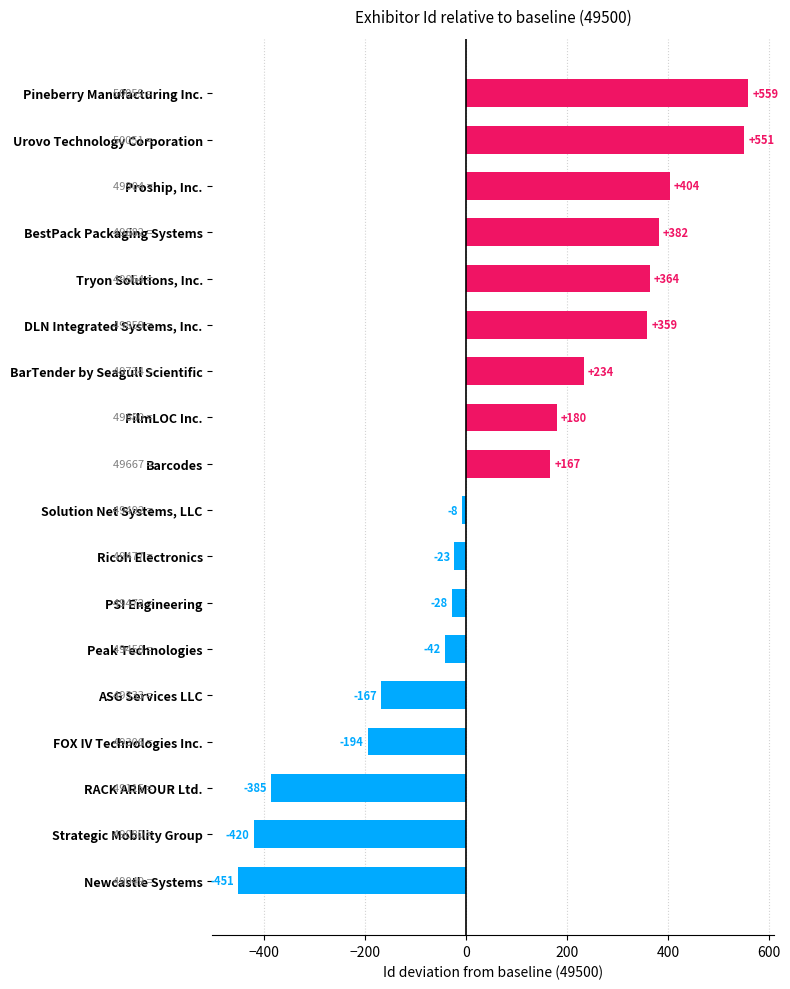

How many values are below 167?

9